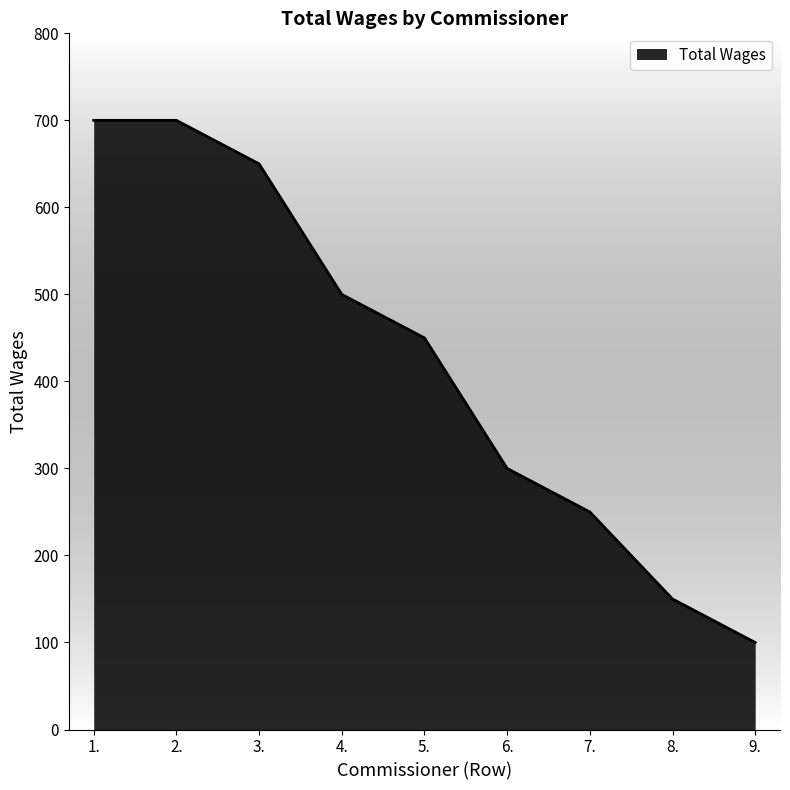

What is the minimum value shown in the chart?

100